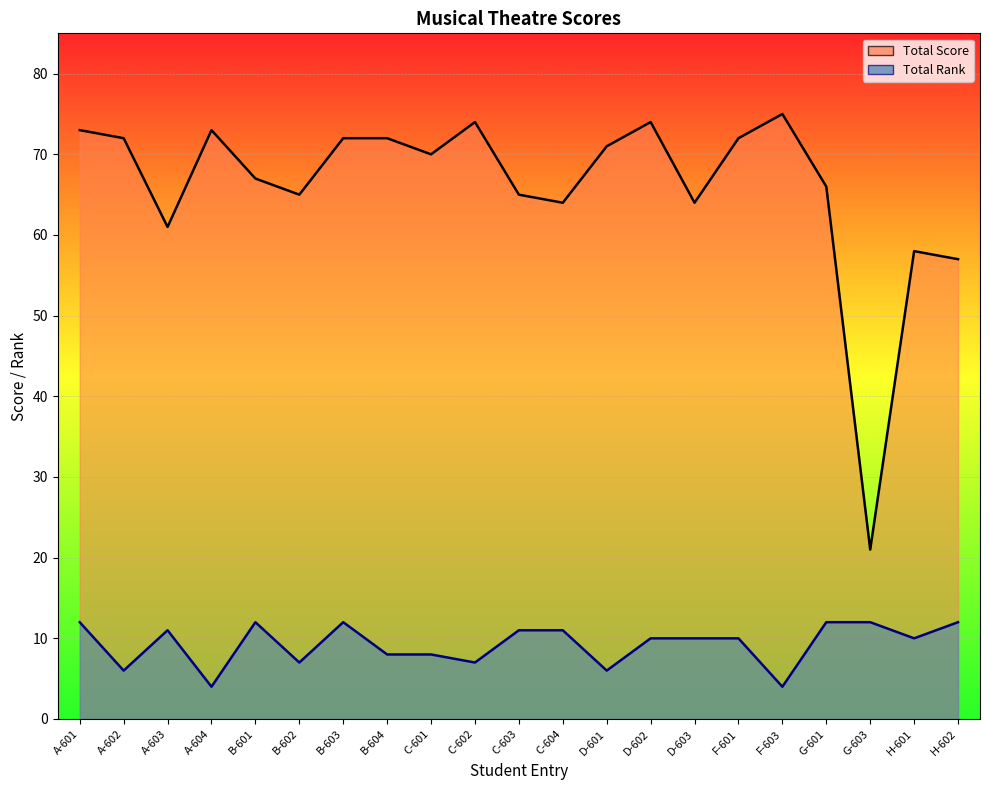

What is the label of the 4th point from the left?

A-604